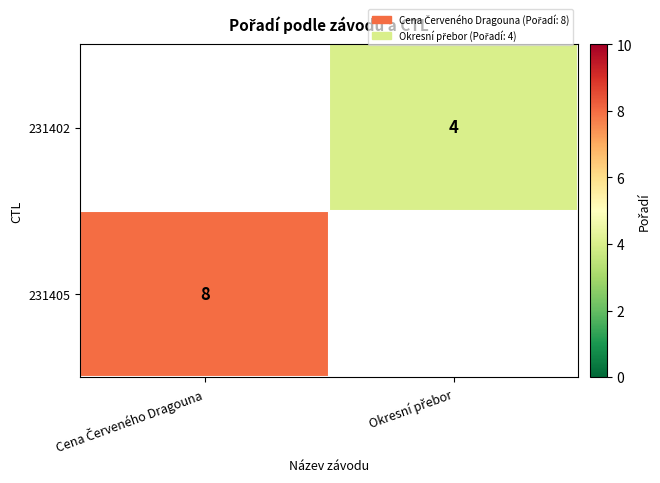

The 231405 series shows 8.0 at Cena Červeného Dragouna. True or false?

True